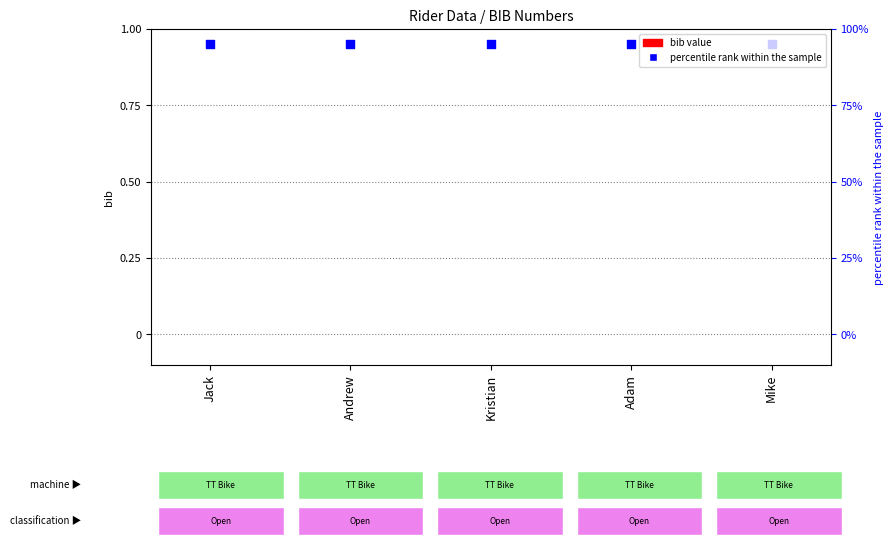

Which series has the largest total across all categories?

percentile rank within the sample